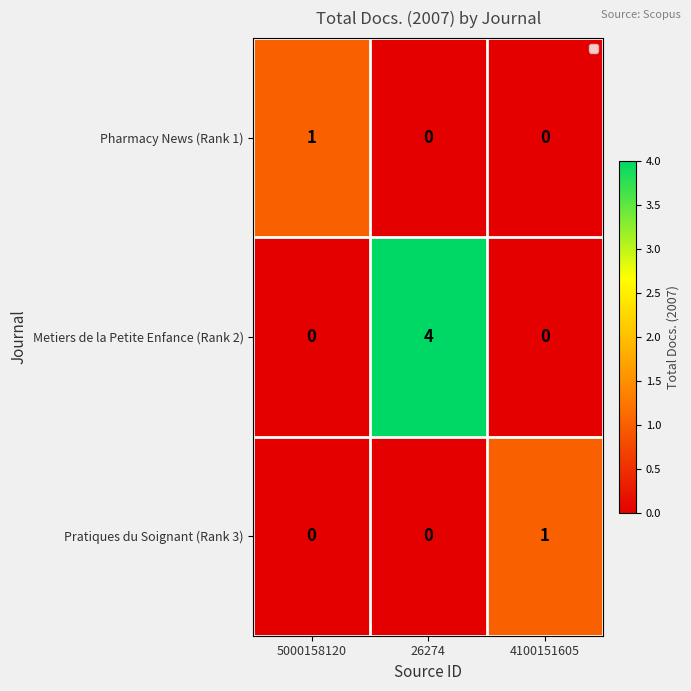

Reading left to right, what are all the values shown in this chart?

Pharmacy News (Rank 1): 5000158120=1	26274=0	4100151605=0
Metiers de la Petite Enfance (Rank 2): 5000158120=0	26274=4	4100151605=0
Pratiques du Soignant (Rank 3): 5000158120=0	26274=0	4100151605=1